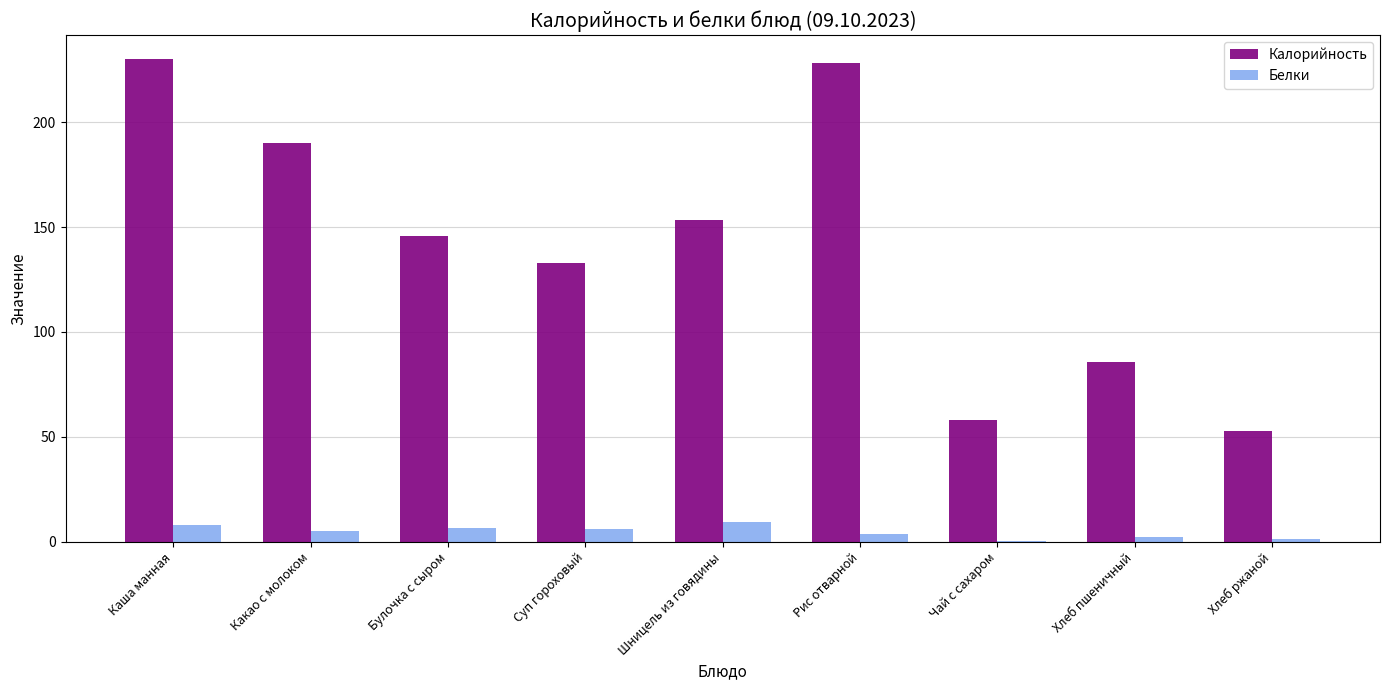

Which series has the largest total across all categories?

Калорийность